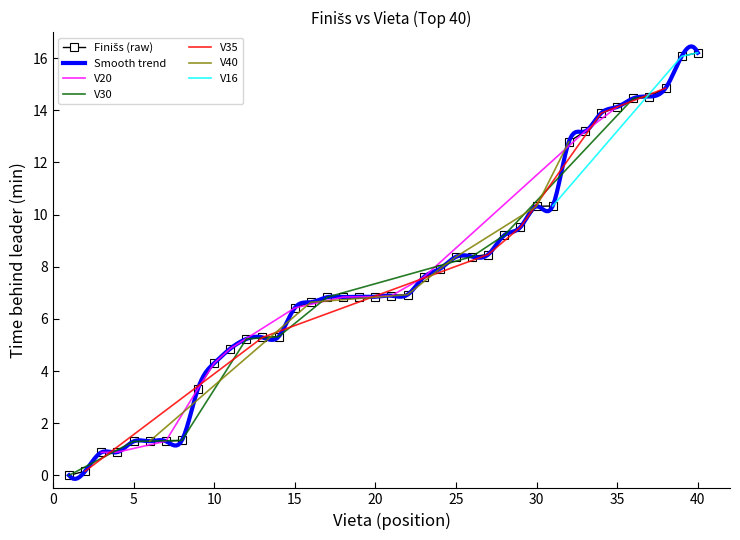

What is the approximate value at 40?

16.2